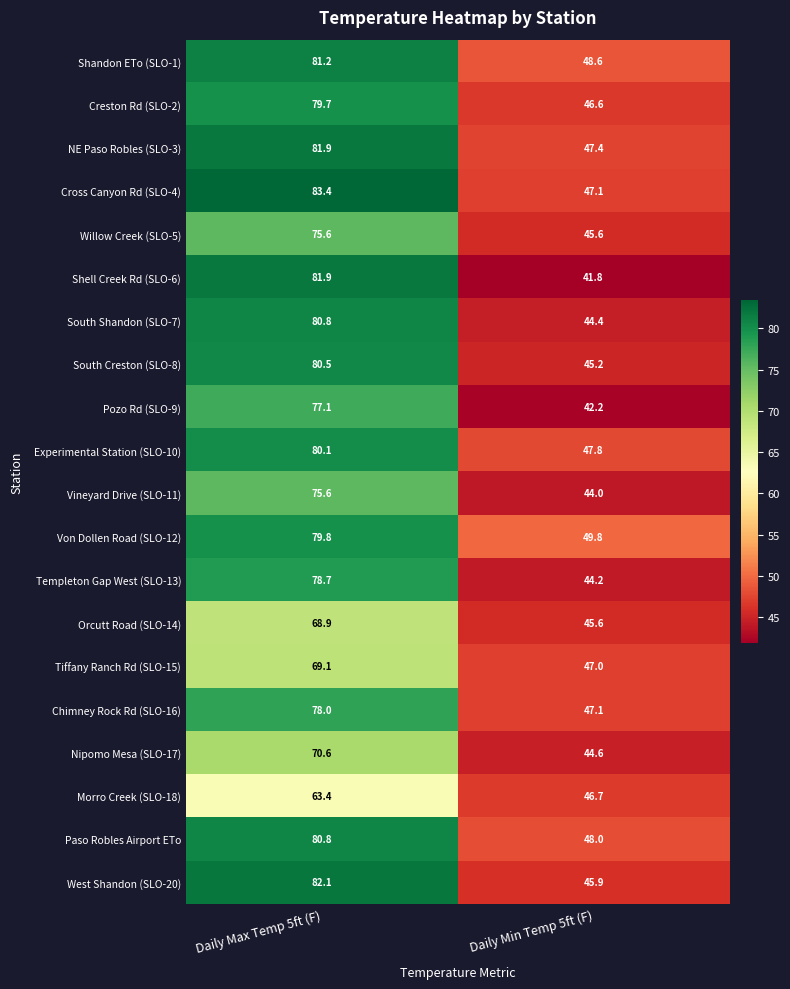

Count the number of data series in this chart.

20